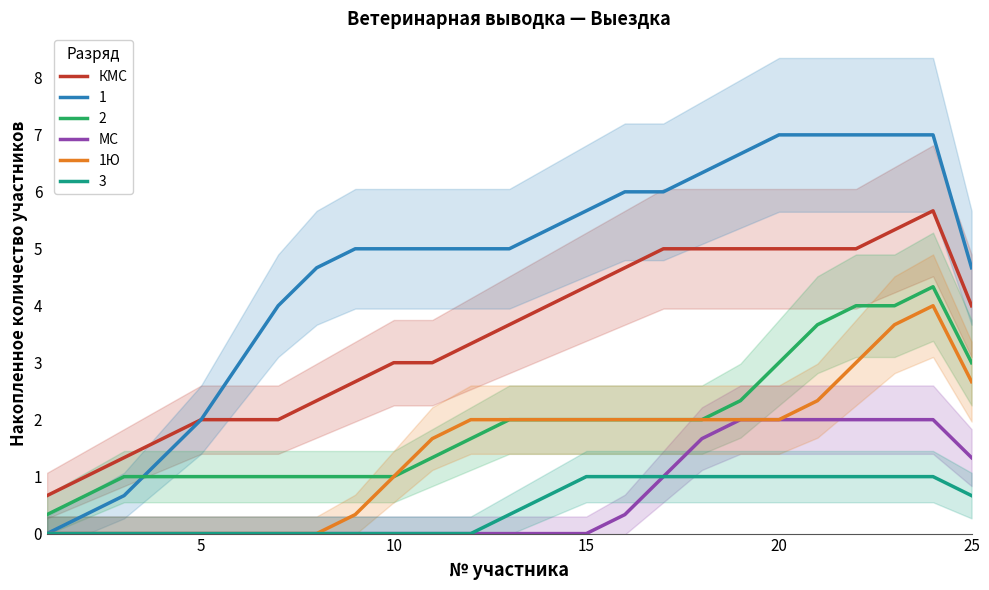

At how many categories does at least one series exceed 3?

14